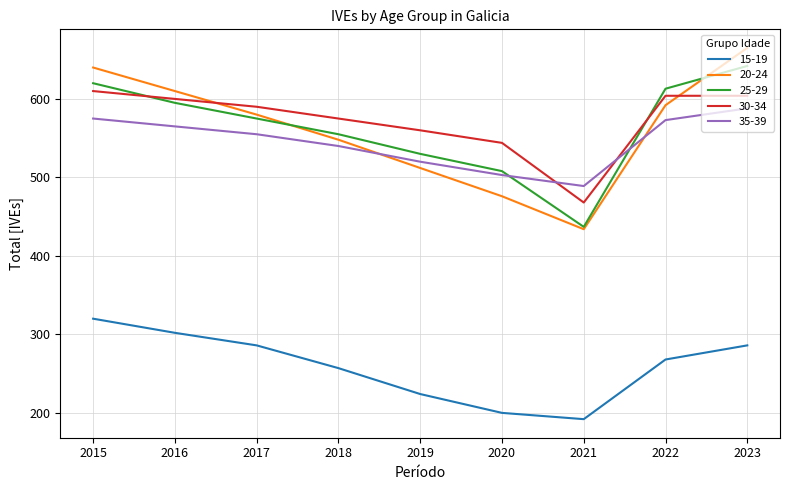

What is the smallest value displayed?

192